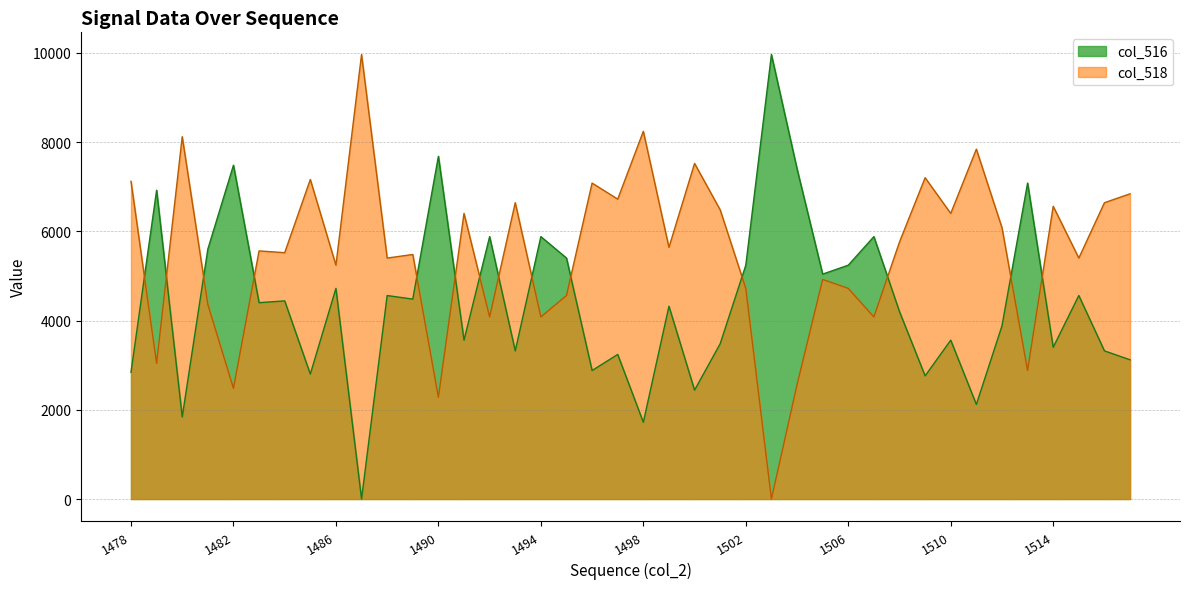

List the series in order of their peak value, lowest first.

col_516, col_518